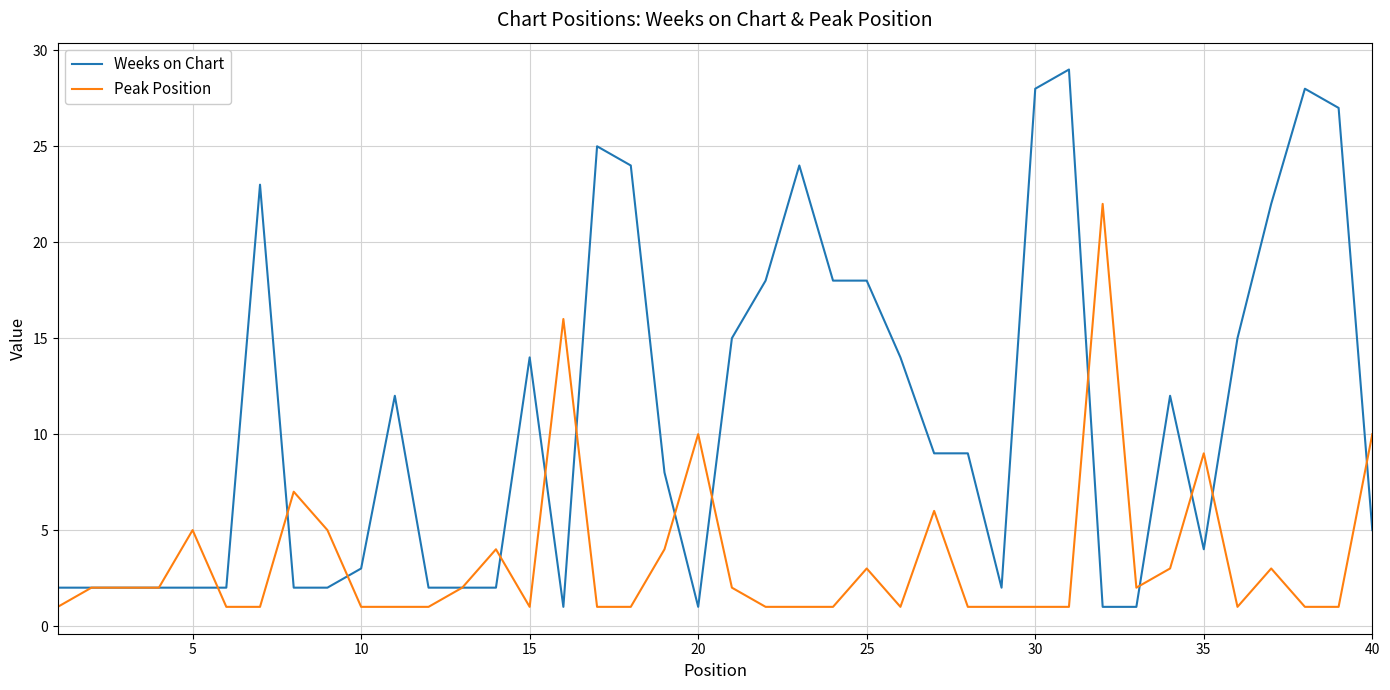

What is the greatest value displayed?

29